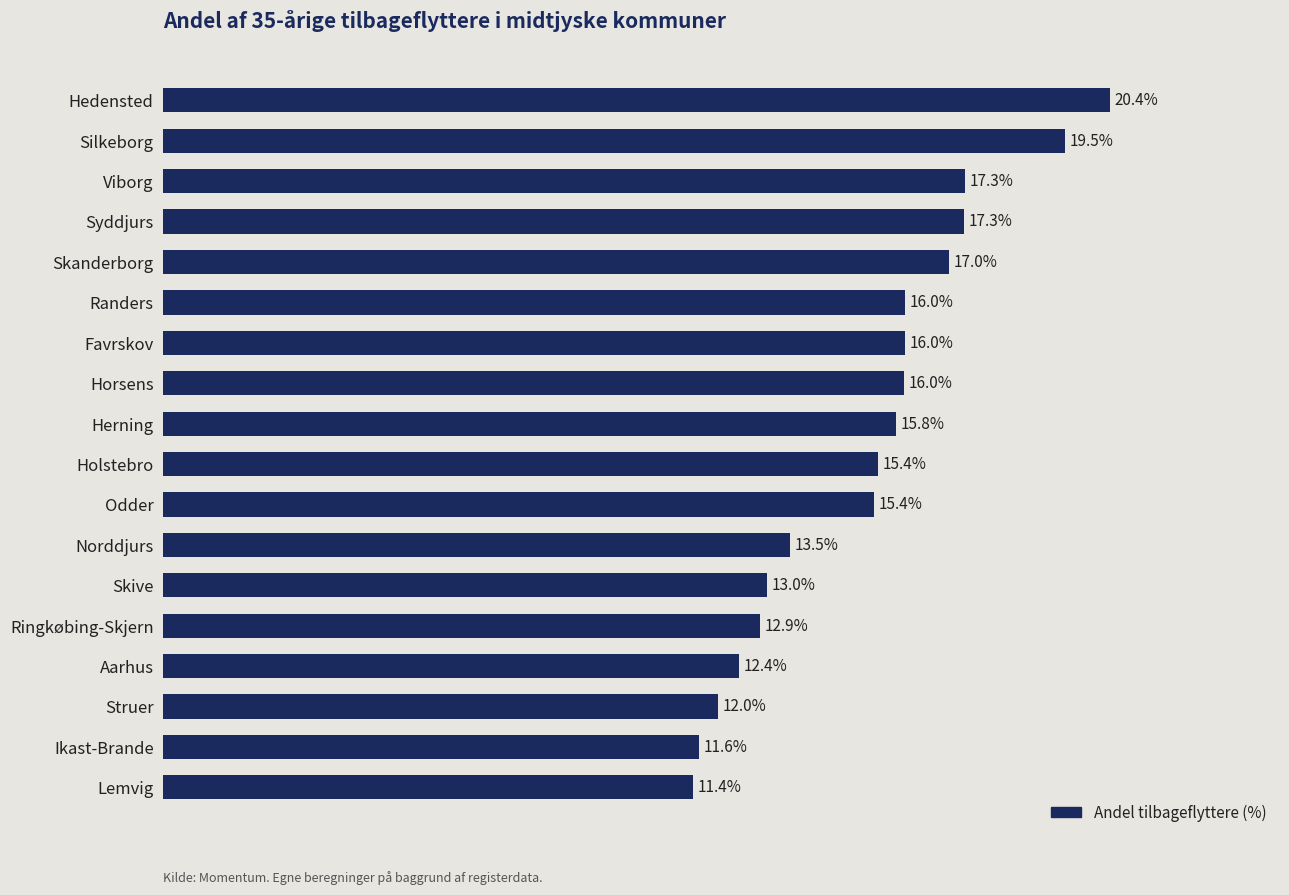

Which has a higher value, Ikast-Brande or Herning?

Herning